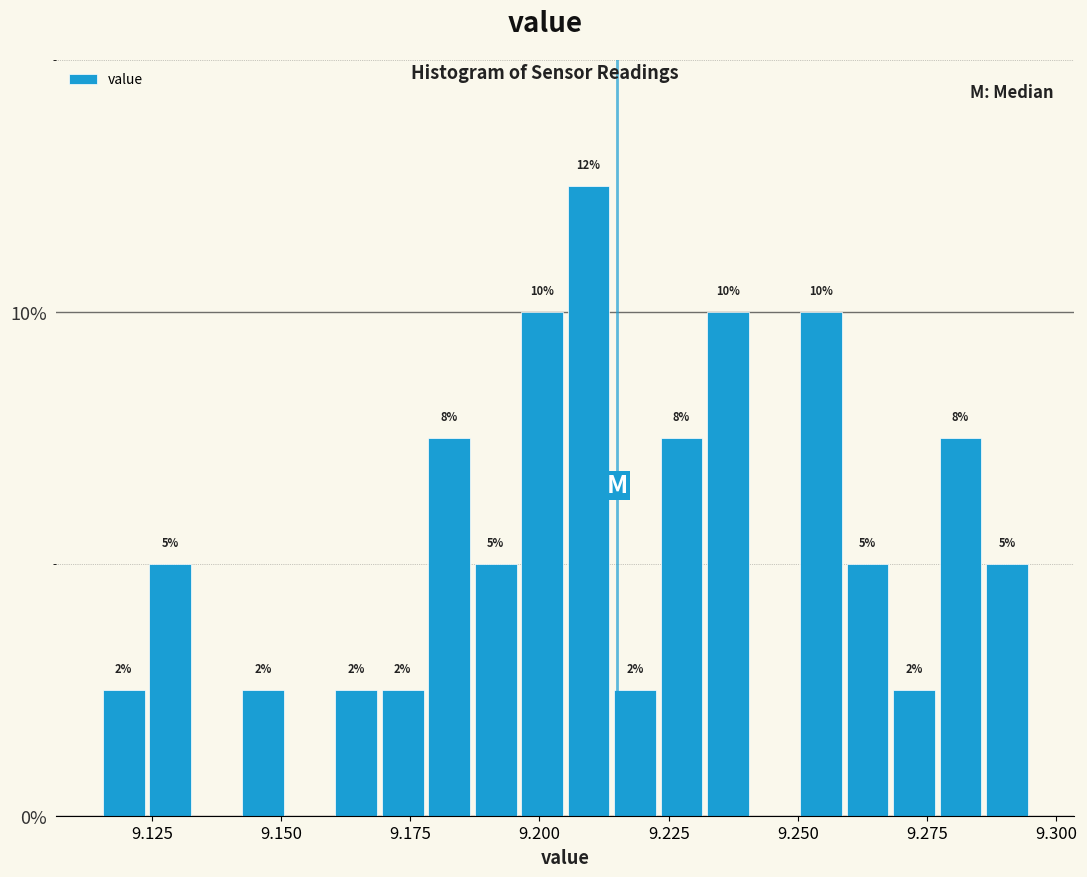

Read against the x-axis, roughly where is the centre of the tallest bar?

9.210